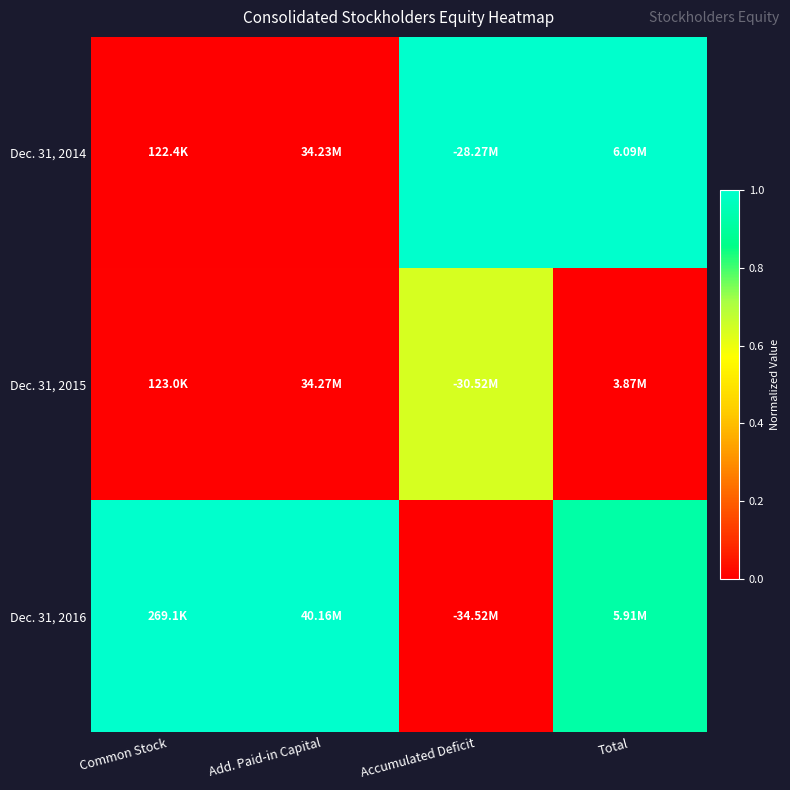

Between Add. Paid-in Capital and Common Stock, which is larger?

Add. Paid-in Capital